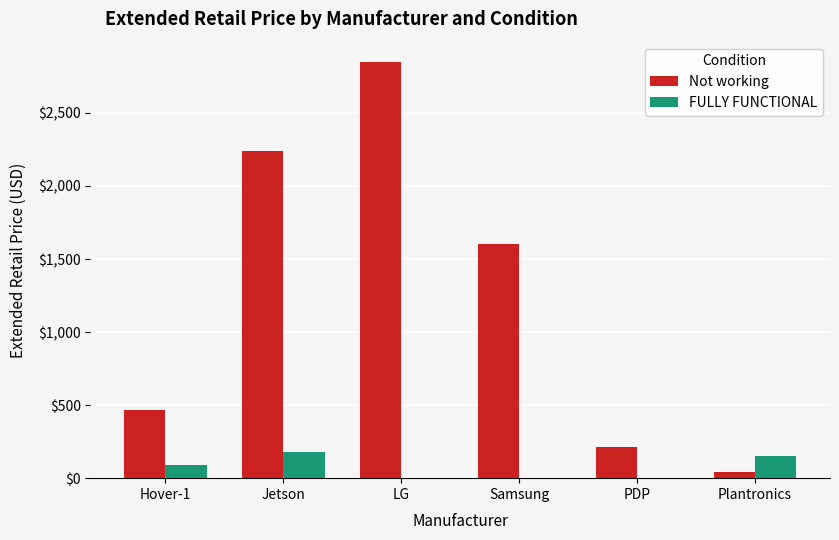

Reading left to right, list all the values displayed in this chart.

Not working: 467.0	2238.0	2845.9	1603.0	209.9	44.9
FULLY FUNCTIONAL: 90.0	178.0	0.0	0.0	0.0	153.7